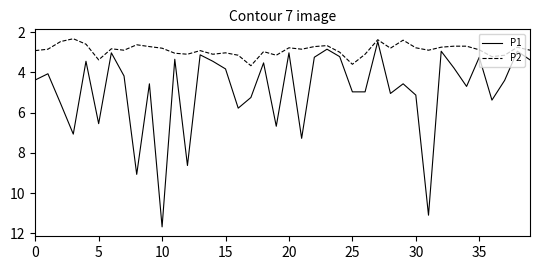

Rank the series by their maximum value, from lowest to highest.

P2, P1